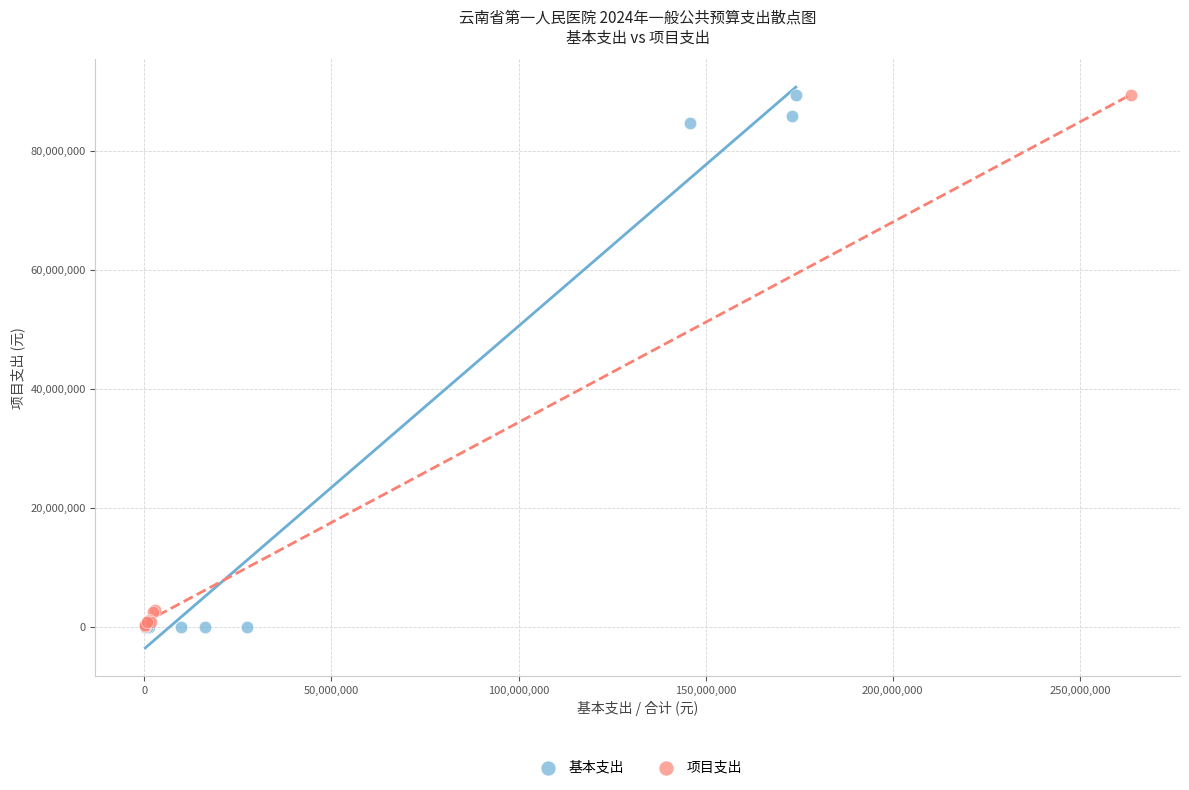

What are all the series names shown in the legend?

基本支出, 项目支出